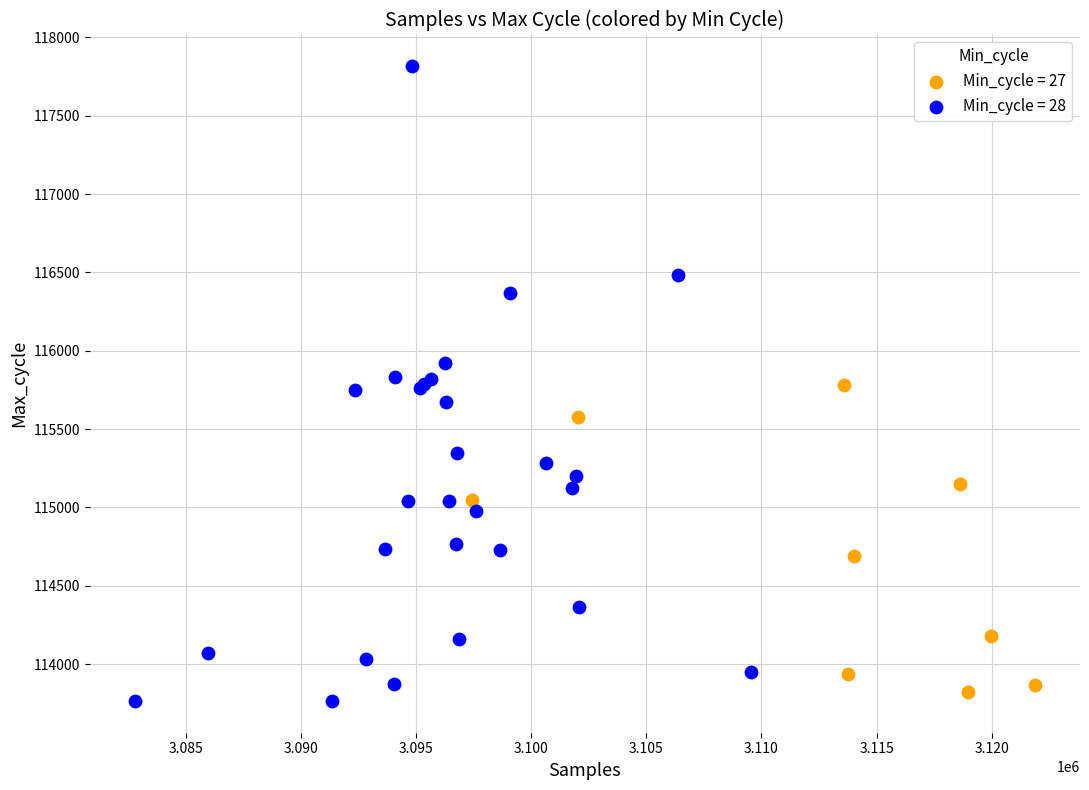

Which series contains the highest Y value?

Min_cycle = 28